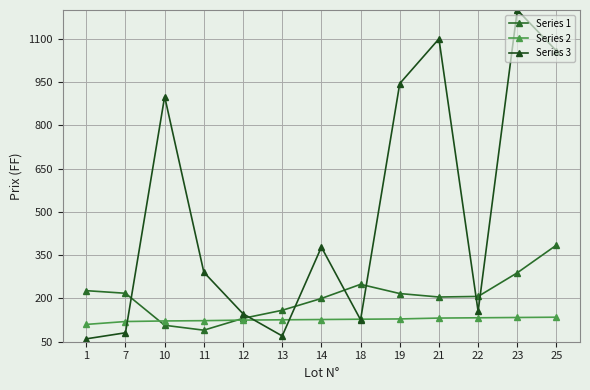

Which series changed the most between 13 and 25?

Series 3